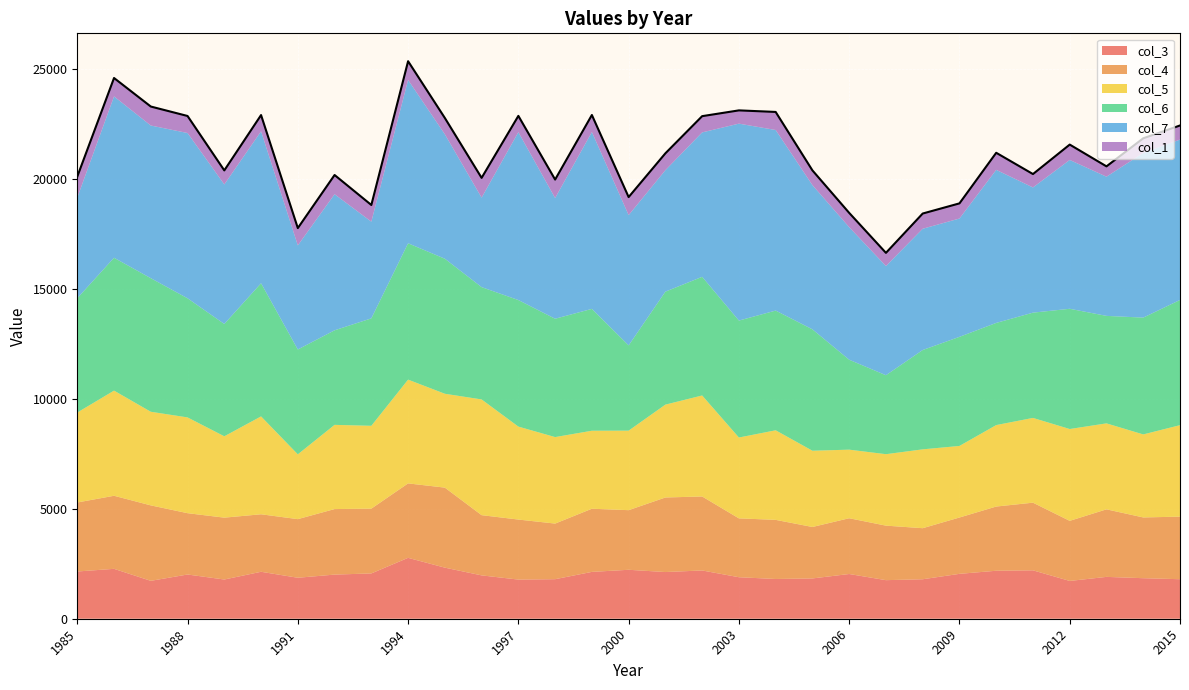

Which label corresponds to the largest value in the chart?

2003